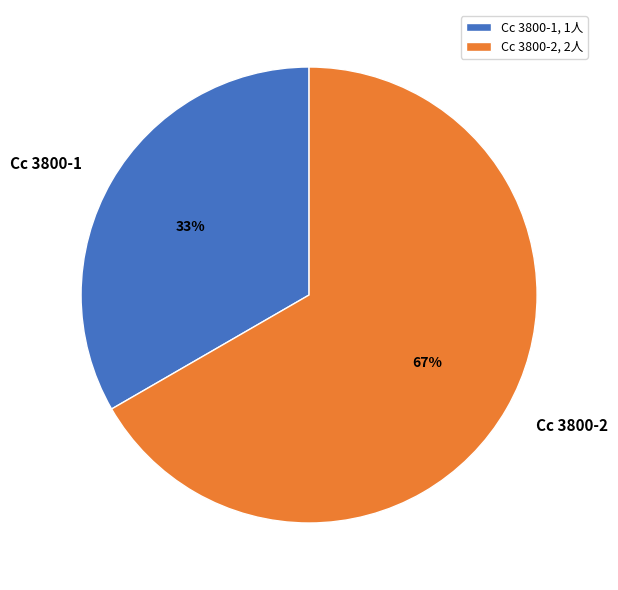

To the nearest percent, what portion does Cc 3800-2 represent?

67%